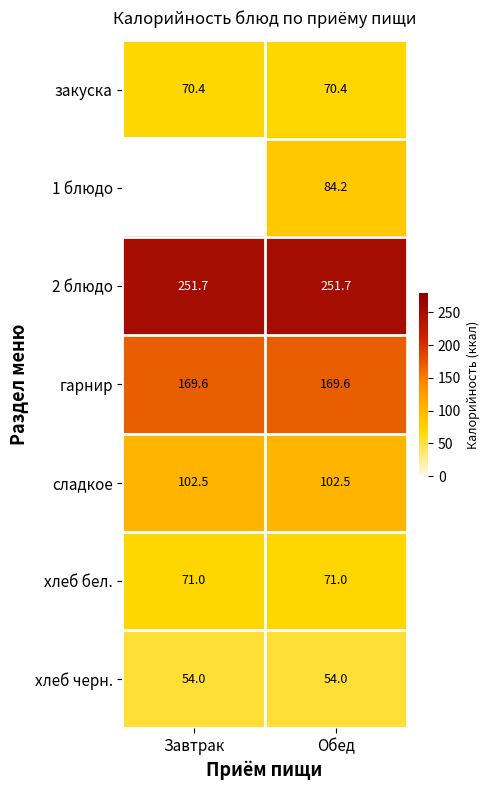

What is the total value across all series at Обед?

803.4